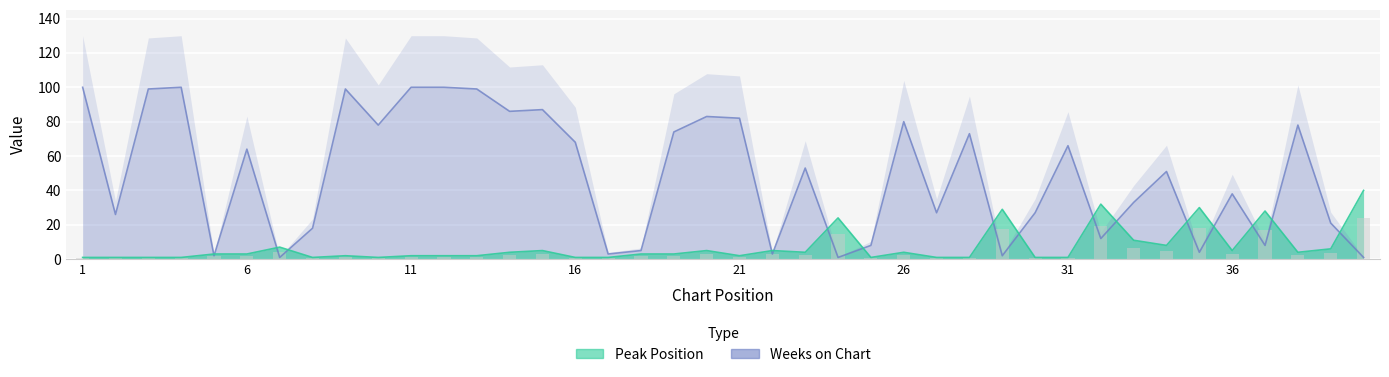

Reading left to right, list all the values displayed in this chart.

Peak Position: 1=1	2=1	3=1	4=1	5=3	6=3	7=7	8=1	9=2	10=1	11=2	12=2	13=2	14=4	15=5	16=1	17=1	18=3	19=3	20=5	21=2	22=5	23=4	24=24	25=1	26=4	27=1	28=1	29=29	30=1	31=1	32=32	33=11	34=8	35=30	36=5	37=28	38=4	39=6	40=40
Weeks on Chart: 1=100	2=26	3=99	4=100	5=2	6=64	7=1	8=18	9=99	10=78	11=100	12=100	13=99	14=86	15=87	16=68	17=3	18=5	19=74	20=83	21=82	22=3	23=53	24=1	25=8	26=80	27=27	28=73	29=2	30=27	31=66	32=12	33=33	34=51	35=4	36=38	37=8	38=78	39=21	40=1